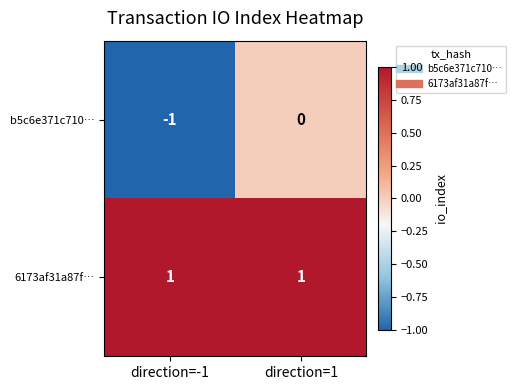

Which series has the widest spread of values?

b5c6e371c710…